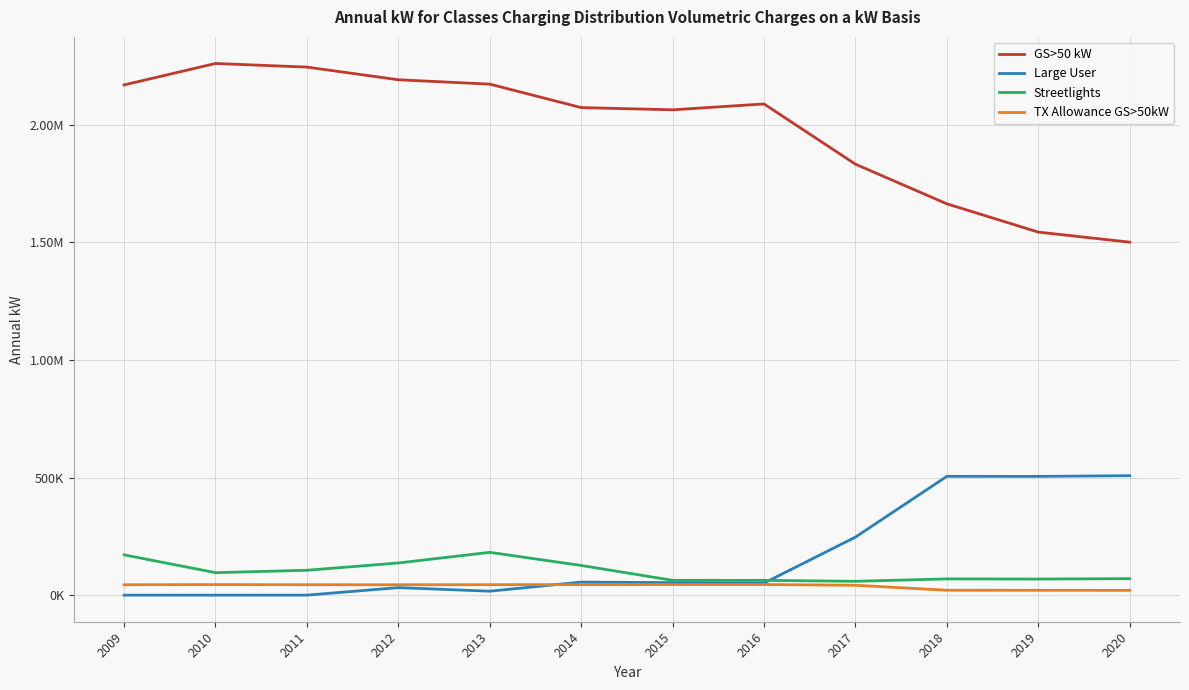

What is the average value of the Streetlights series?

100827.4